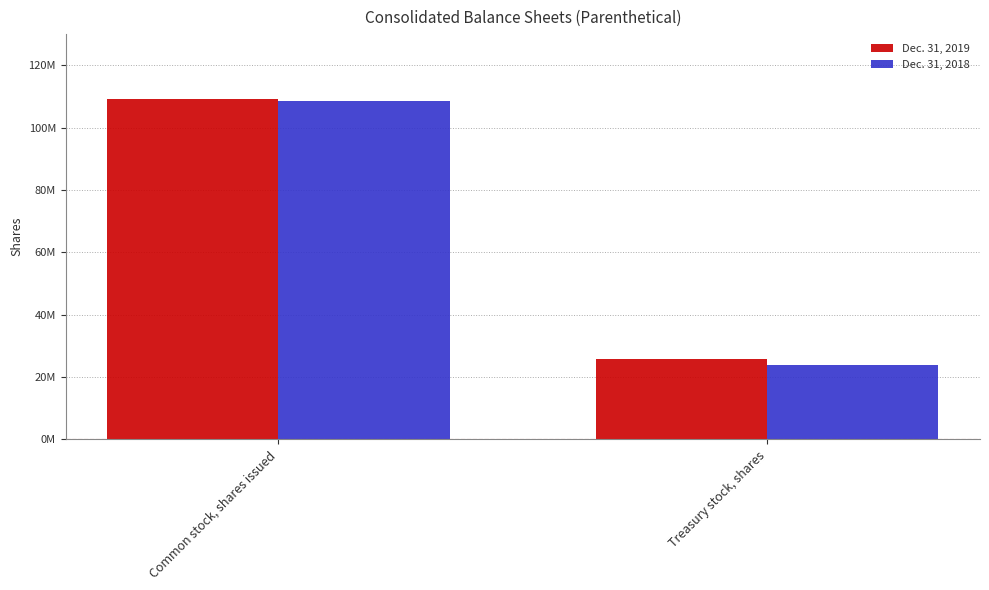

Does the chart contain stacked bars?

No